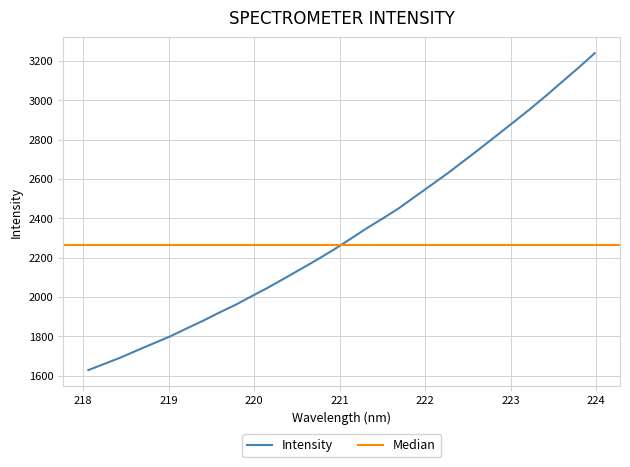

What is the sum of all values?

74419.7